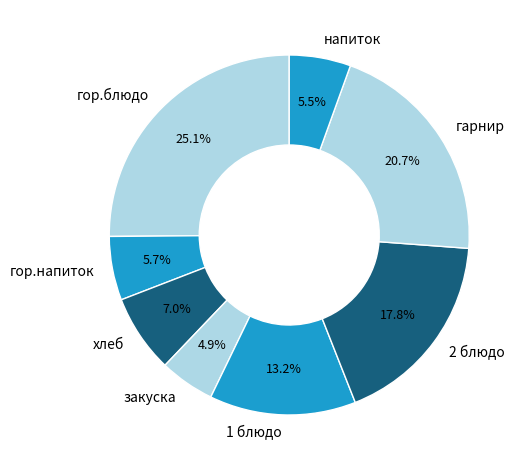

True or false: напиток accounts for 11% of the total.

False